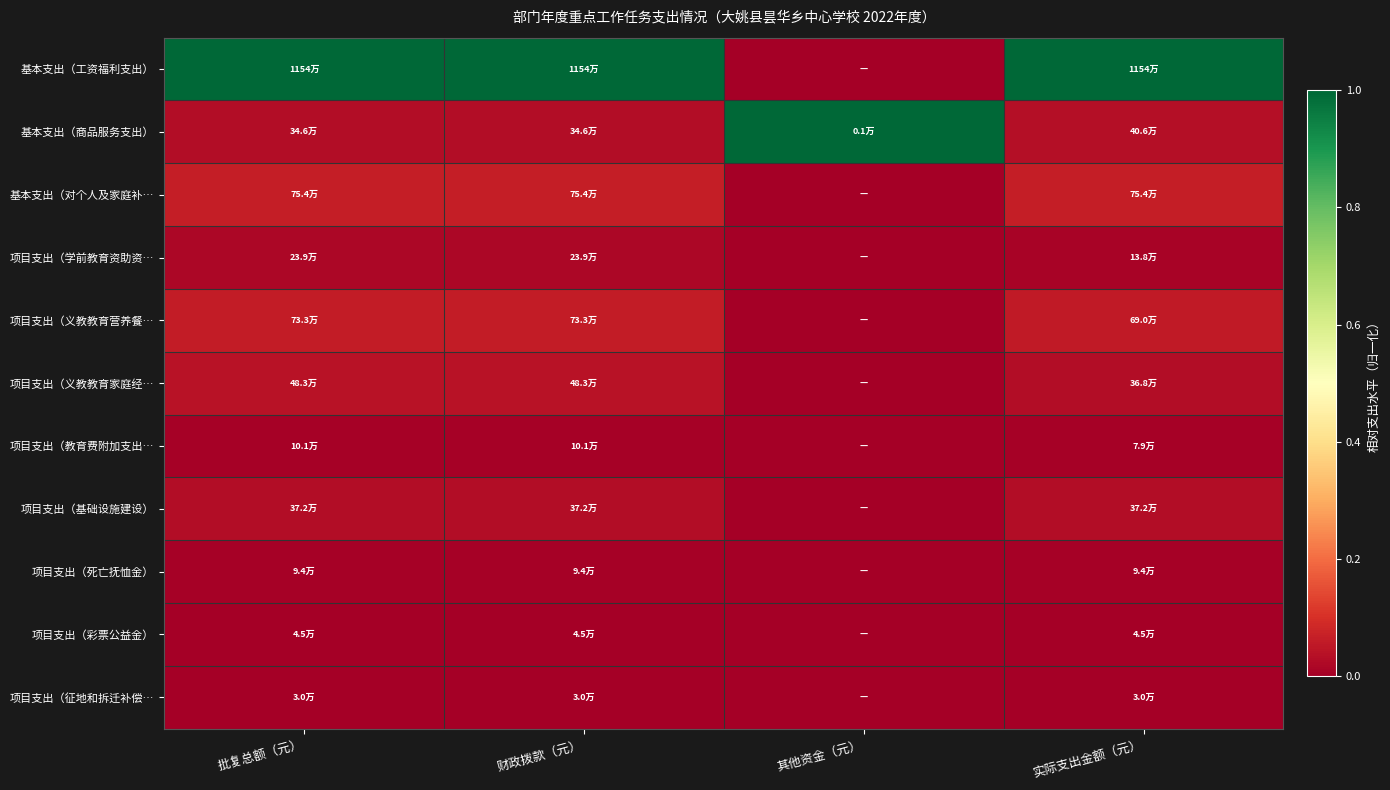

At which category is the sum across all series the highest?

批复总额（元）